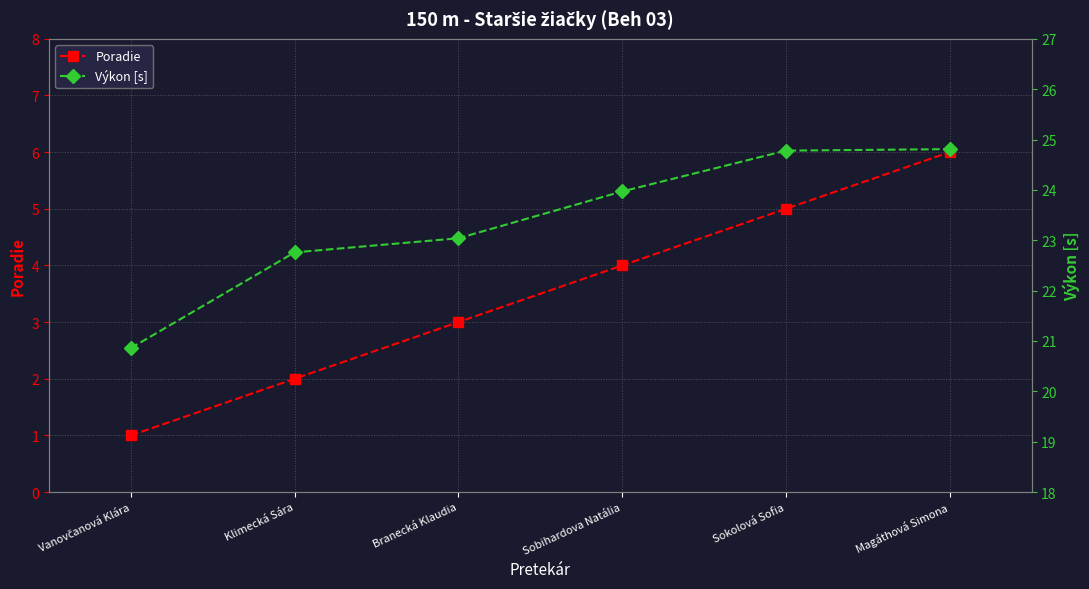

What is the greatest value displayed?

24.8